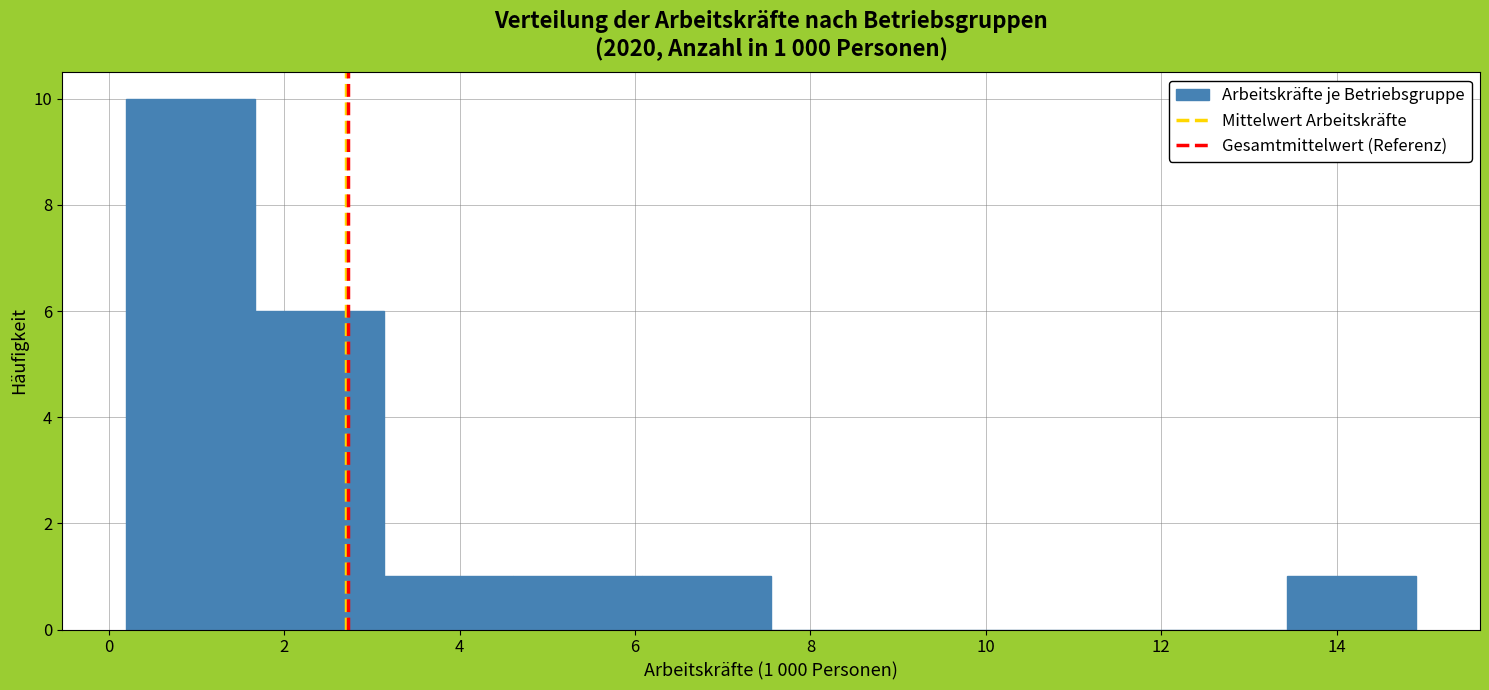

Over which range of the x-axis is the bar tallest?

0.2 to 1.6